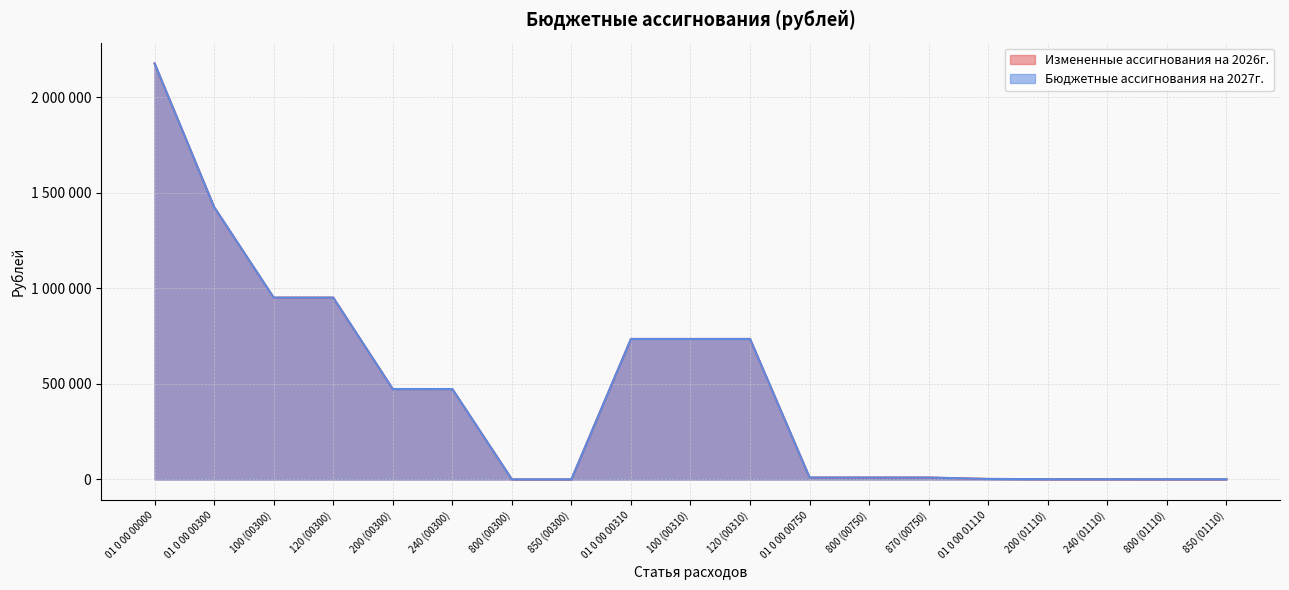

Reading right to left, transcribe all the data shown in this chart.

Измененные ассигнования на 2026г.: 1175	1175	1500	1500	2675	10000	10000	10000	734926	734926	734926	500	500	473000	473000	951256	951256	1424756	2176122
Бюджетные ассигнования на 2027г.: 1175	1175	1500	1500	2675	10000	10000	10000	734926	734926	734926	500	500	473000	473000	951256	951256	1424756	2176122